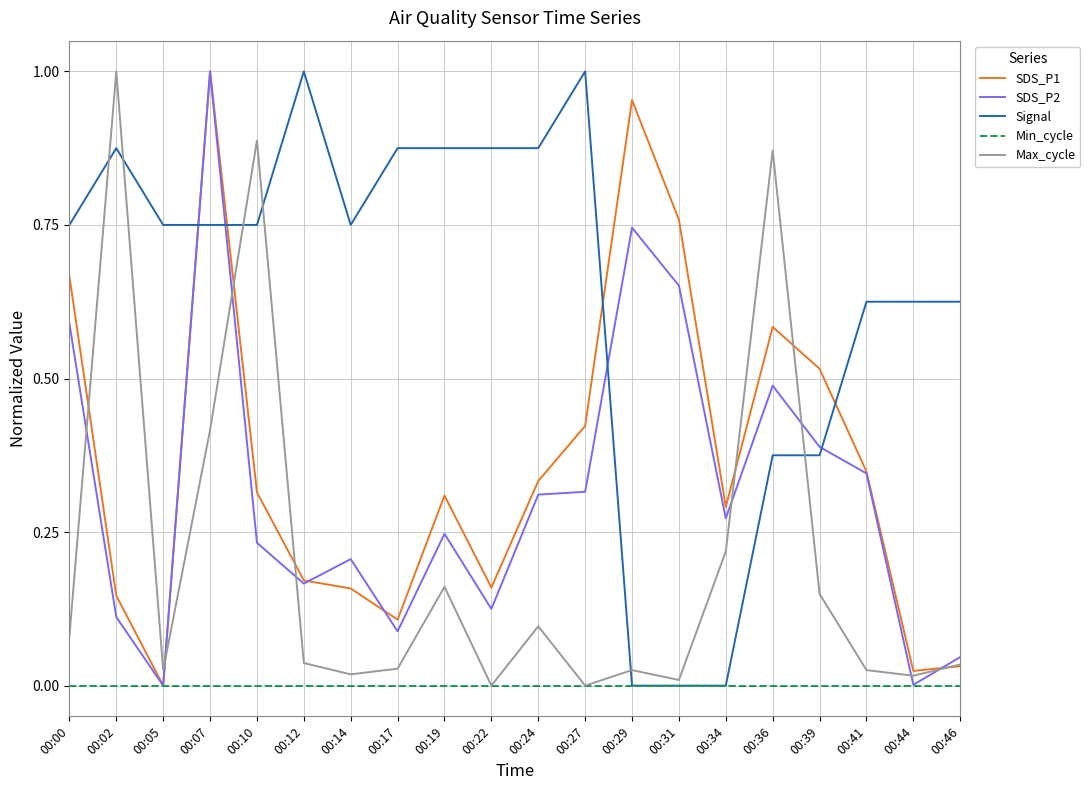

What is the sum of all SDS_P2 values?

6.3